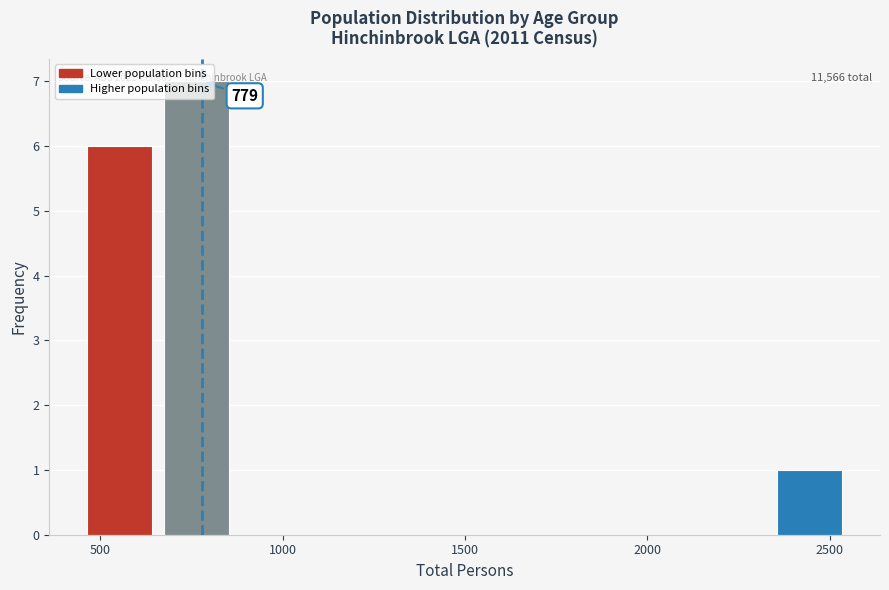

Over which range of the x-axis is the bar tallest?

650 to 900